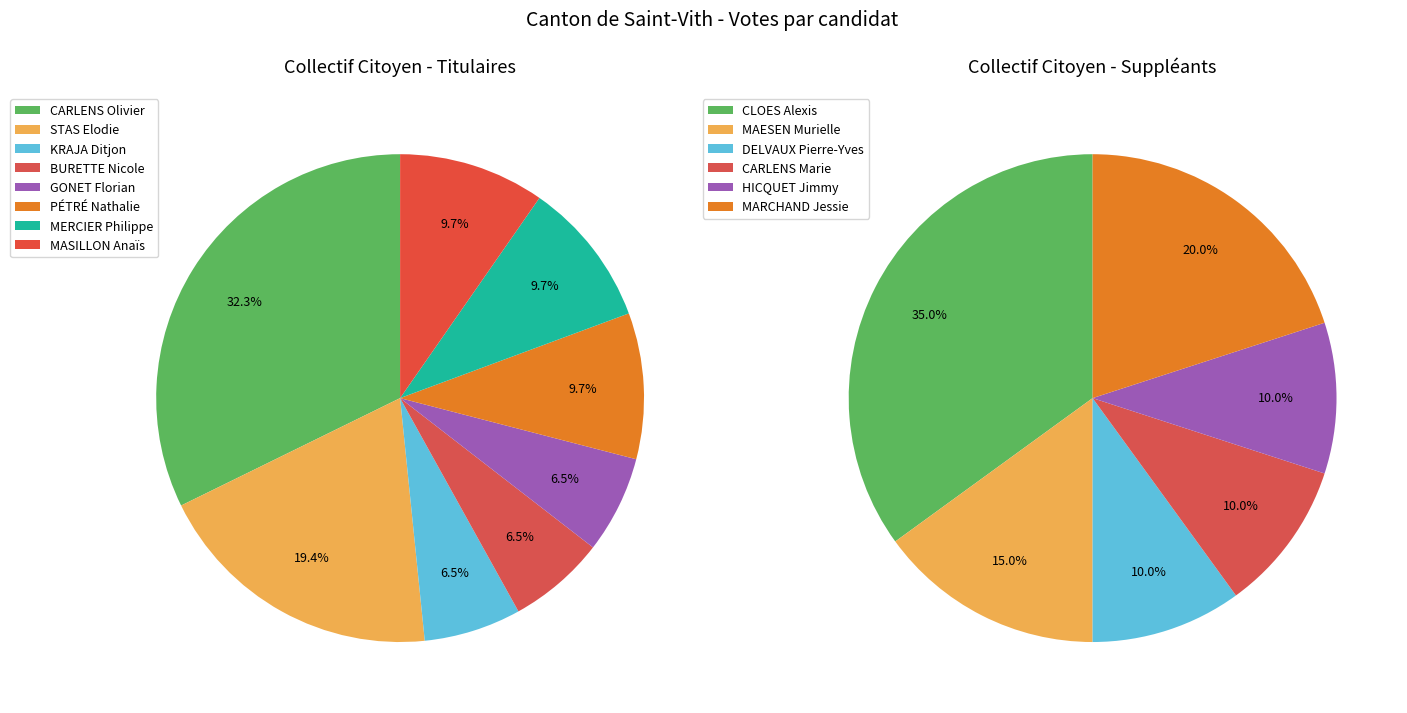

Rank the series by their maximum value, from lowest to highest.

Suppléants, Titulaires